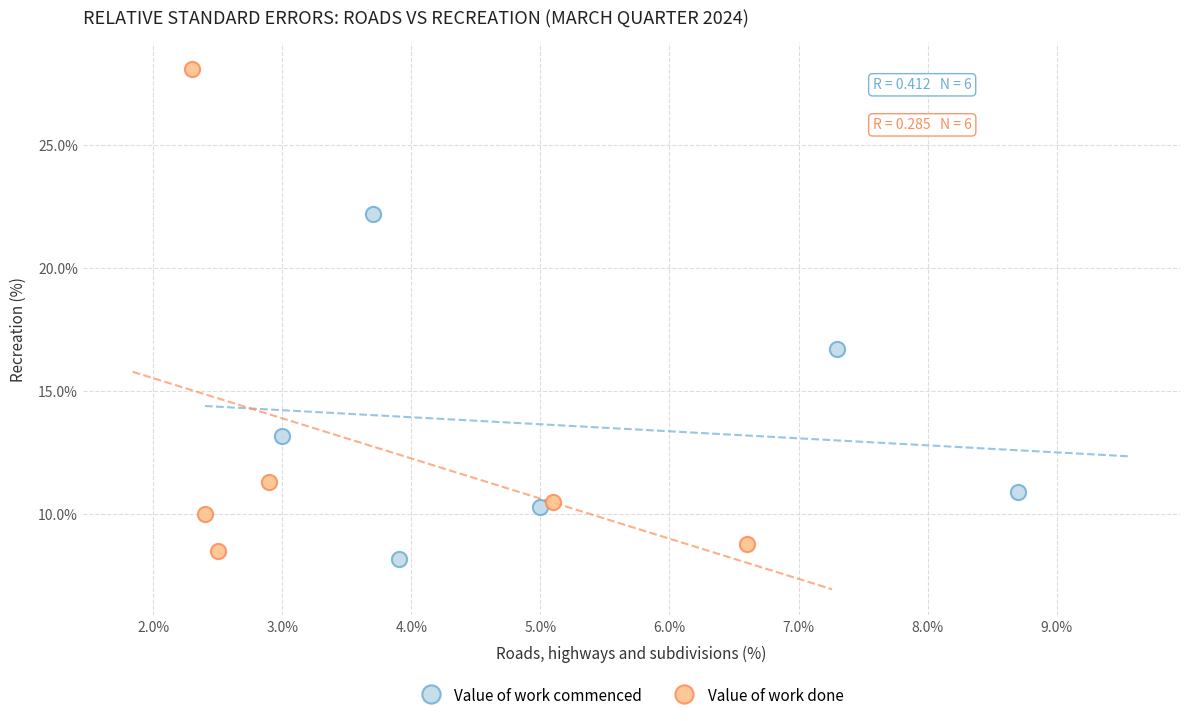

Which series has the widest spread of Y values?

Value of work done